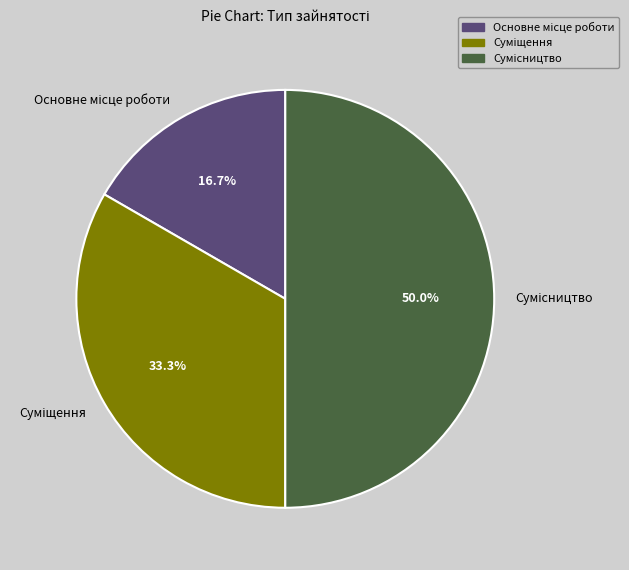

Is it true that Сумісництво is 50% of the pie?

True